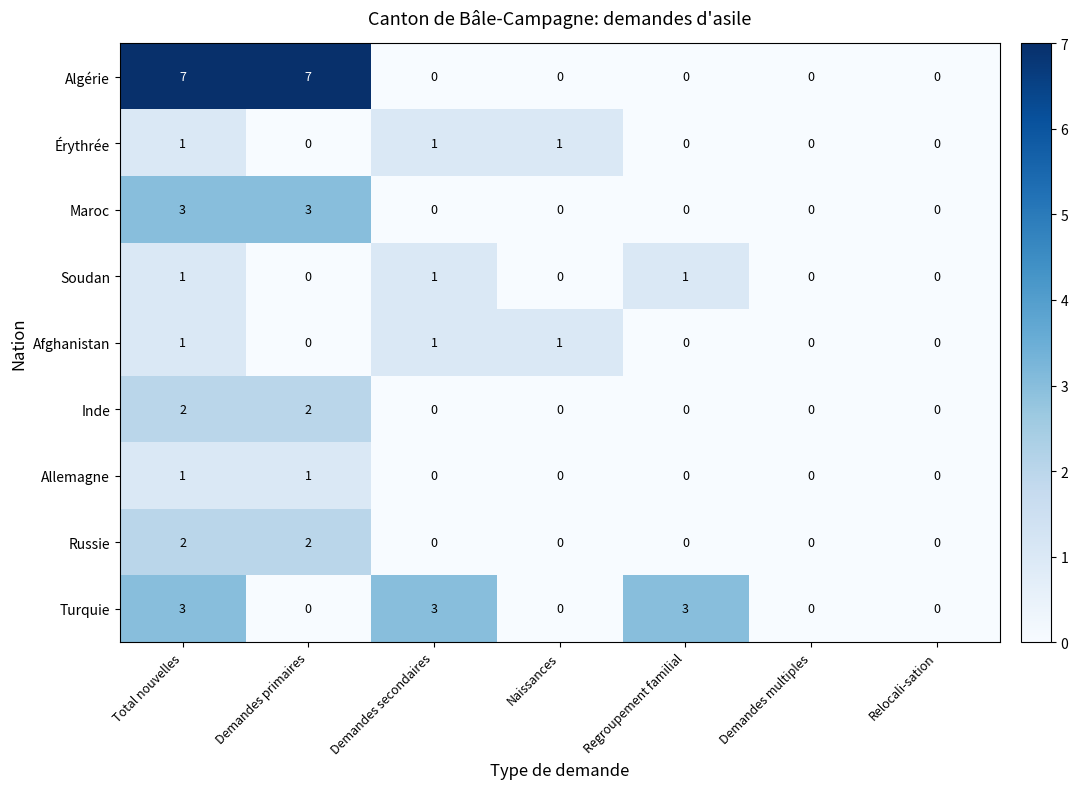

Count the number of data series in this chart.

9